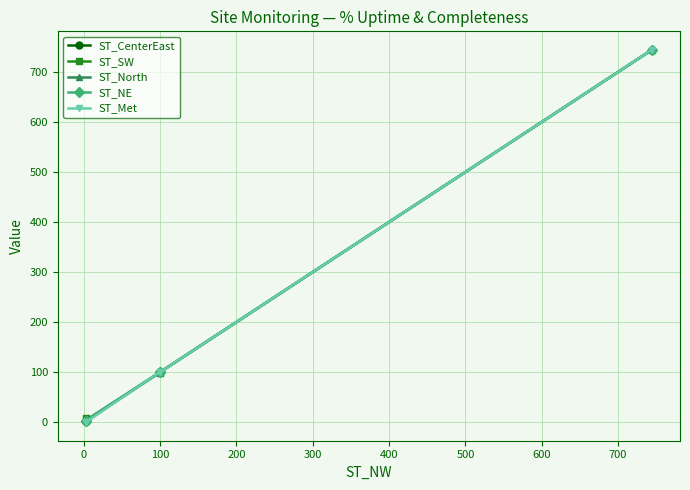

What are all the series names shown in the legend?

ST_CenterEast, ST_SW, ST_North, ST_NE, ST_Met